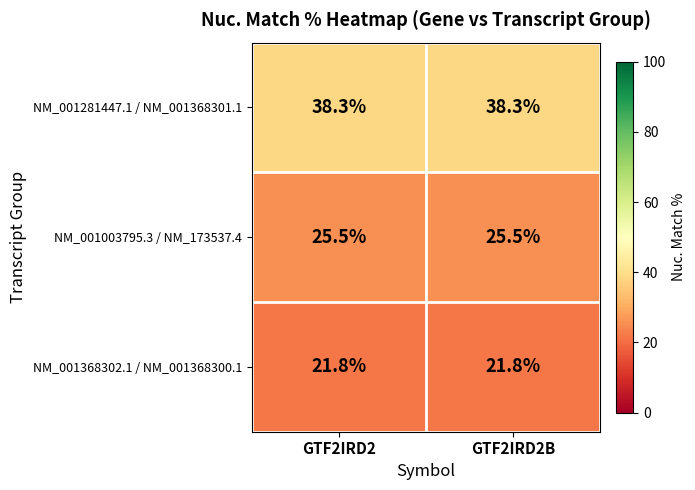

What is the spread (max minus min) of values at GTF2IRD2?

16.5